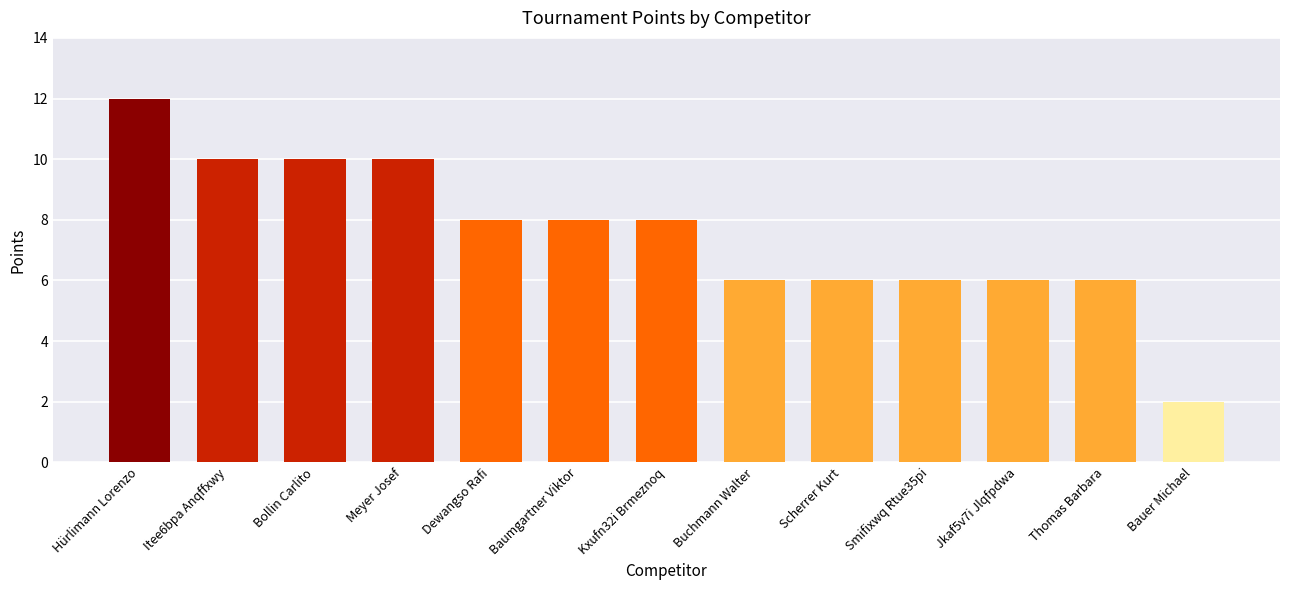

The chart shows a value of 5 at Dewangso Rafi. True or false?

False